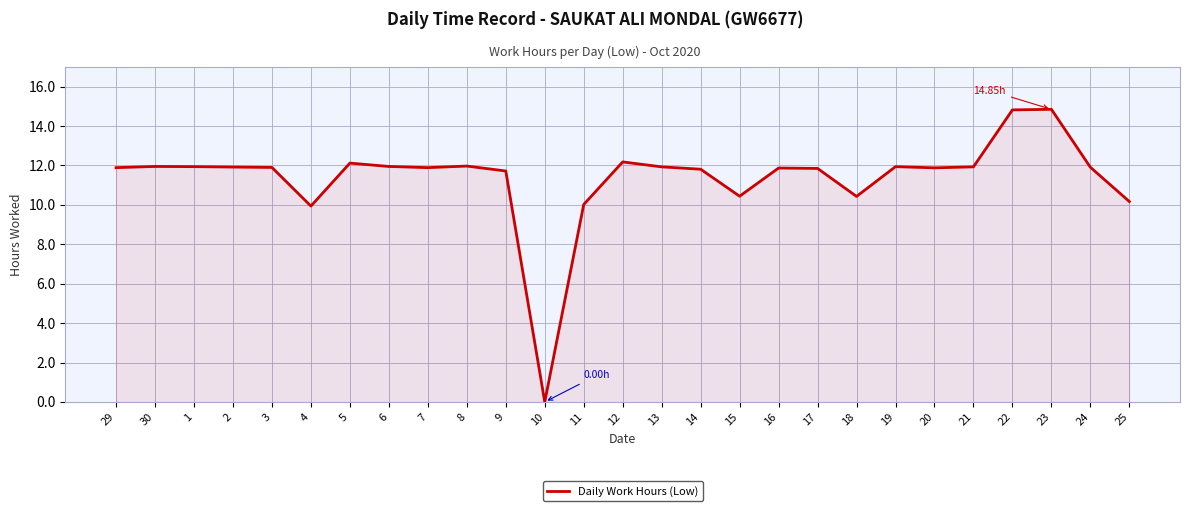

Approximately how many times larger is the value at 14 compared to 12?

1.0